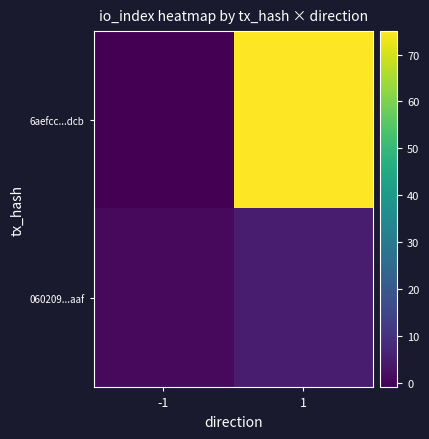

What is the minimum value shown in the chart?

-1